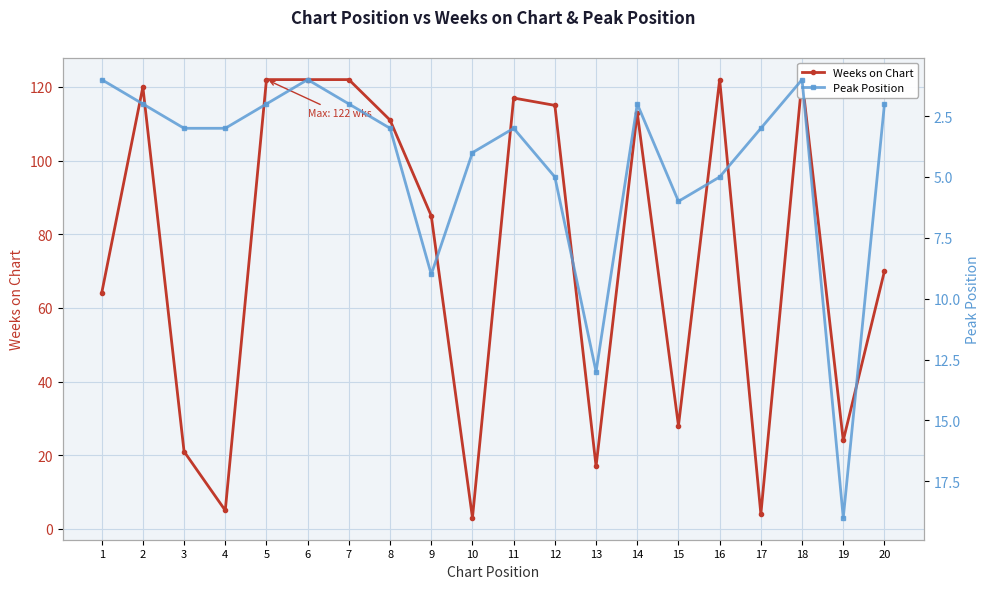

How many values in the Weeks on Chart series exceed 111?

9